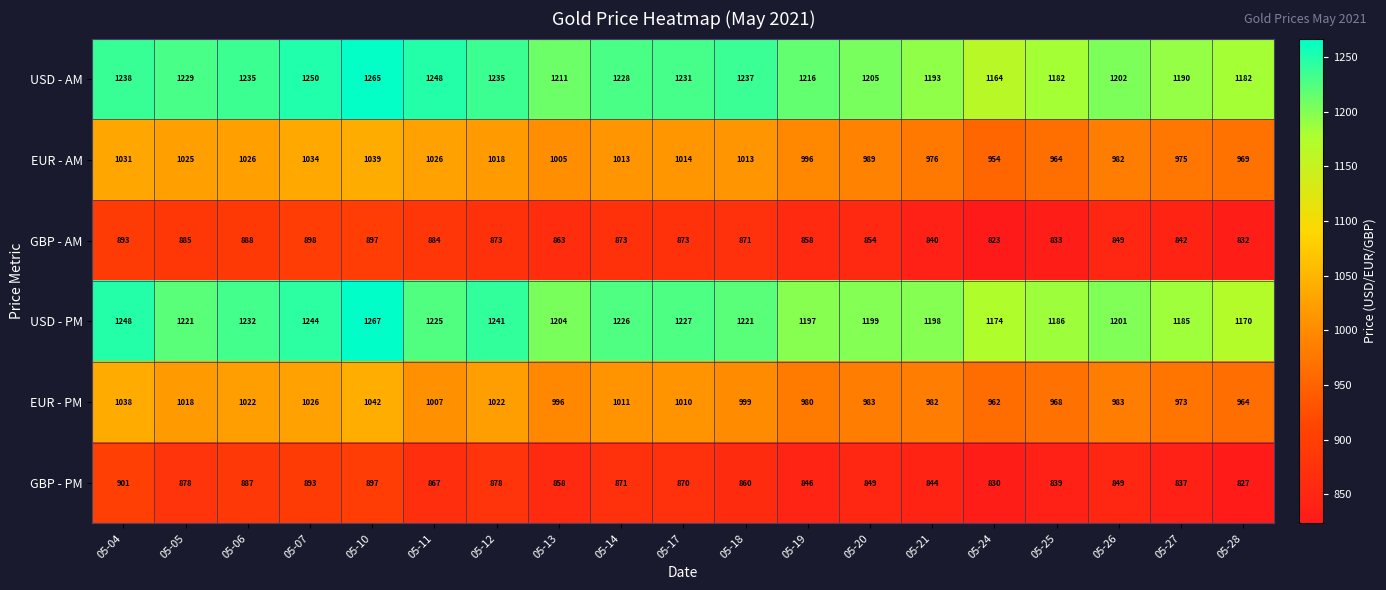

What is the sum of the GBP - PM values at 05-07 and 05-17?

1763